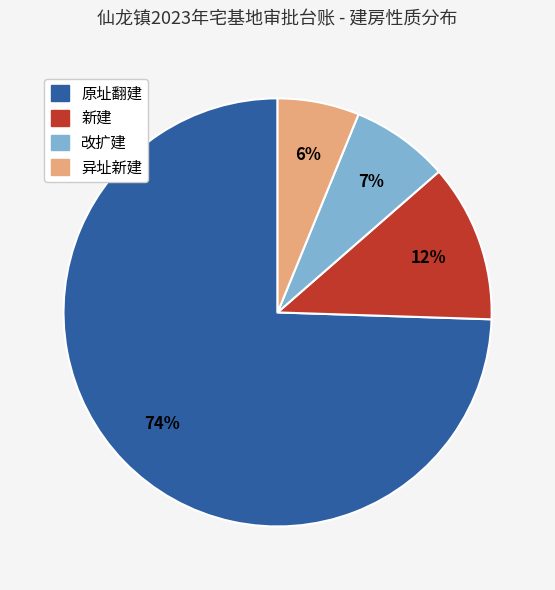

True or false: 新建 accounts for 2% of the total.

False